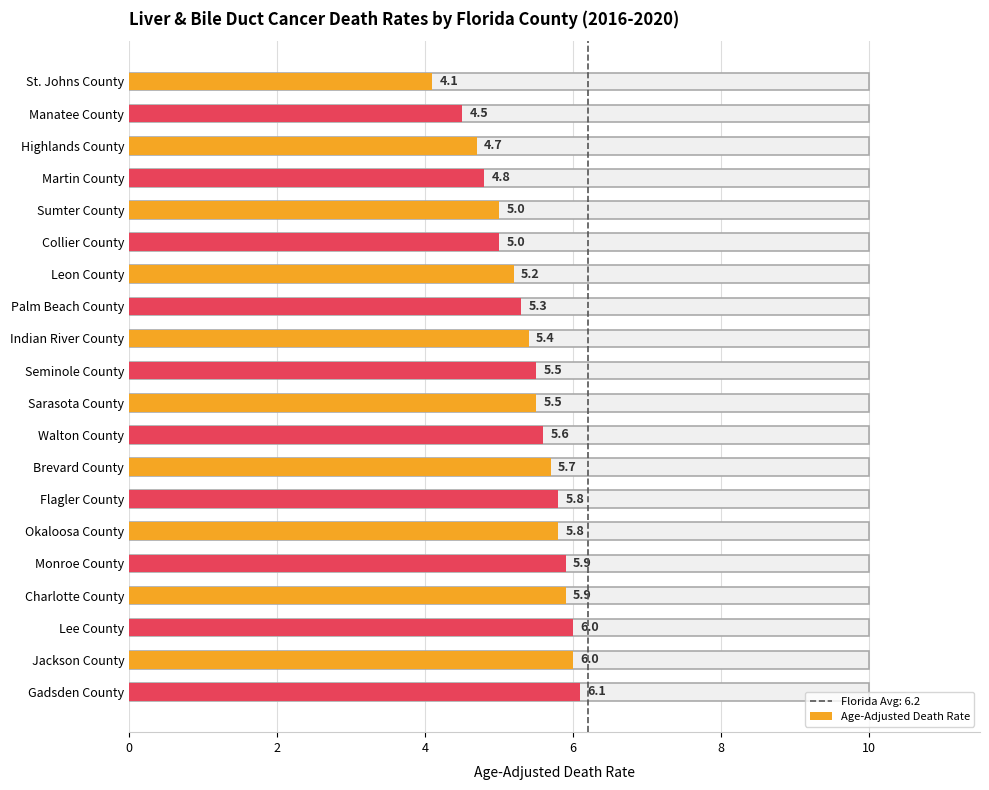

Reading left to right, transcribe all the data shown in this chart.

4.1	4.5	4.7	4.8	5.0	5.0	5.2	5.3	5.4	5.5	5.5	5.6	5.7	5.8	5.8	5.9	5.9	6.0	6.0	6.1